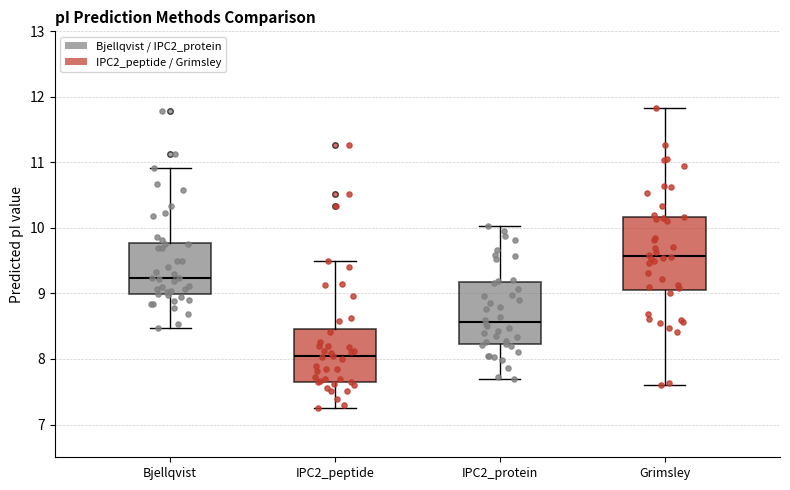

Which box's median line is the lowest?

IPC2_peptide